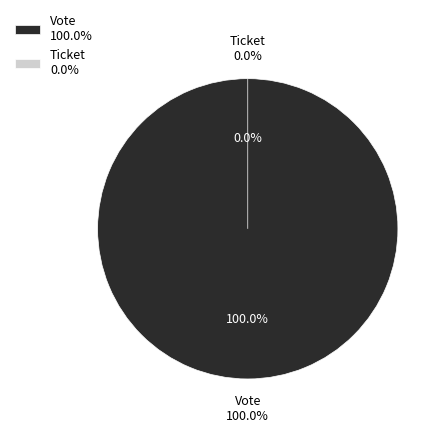

What is the change in value from Vote to Ticket?

-1